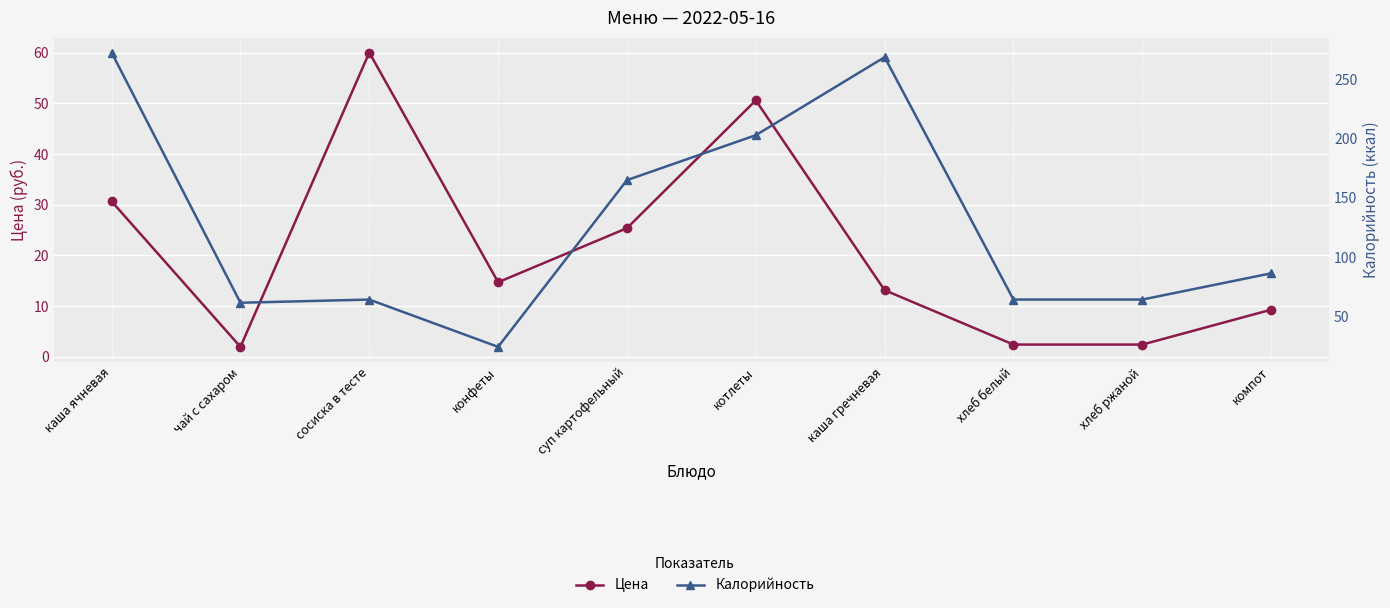

What are all the series names shown in the legend?

Цена, Калорийность